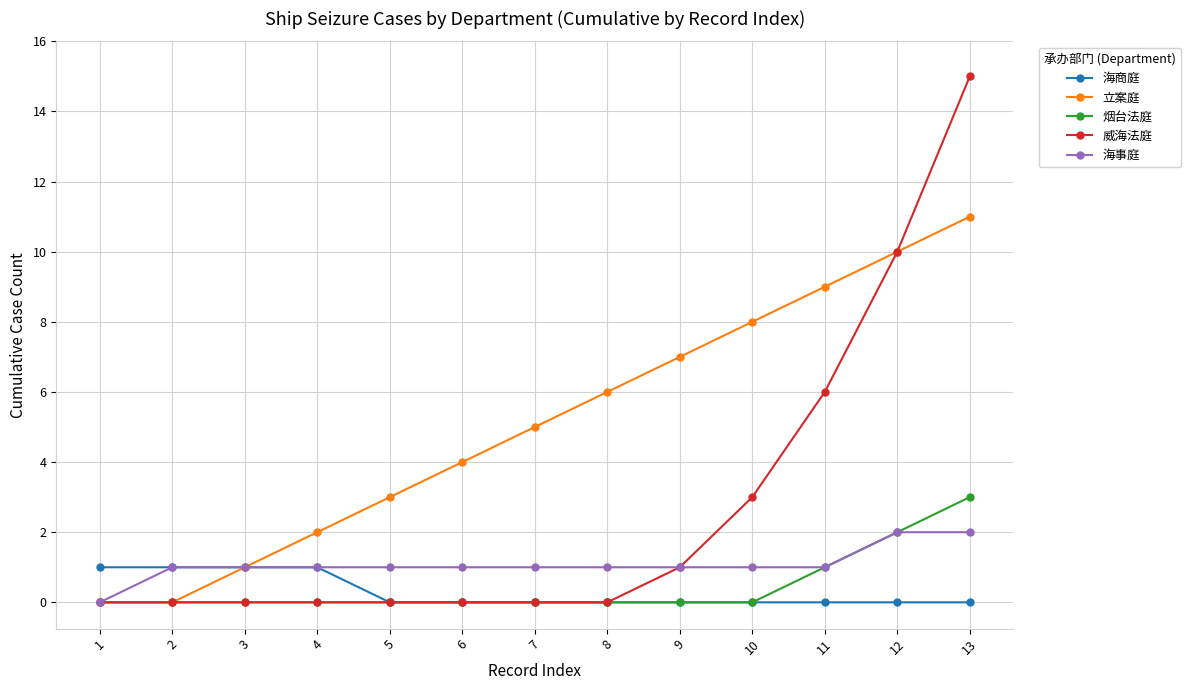

Rank the series by their maximum value, from highest to lowest.

威海法庭, 立案庭, 烟台法庭, 海事庭, 海商庭